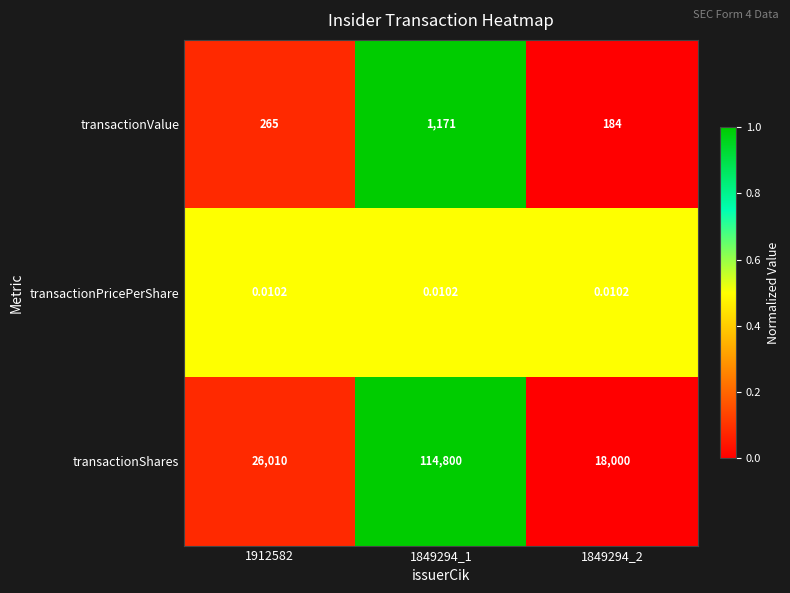

Is the value of transactionShares at 1849294_1 greater than the value of transactionValue at 1849294_2?

Yes